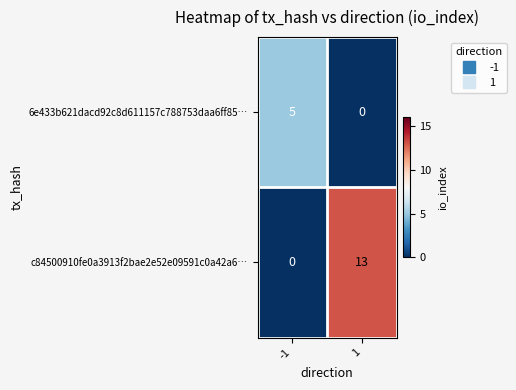

Rank the series at -1 from highest to lowest value.

6e433b621dacd92c8d611157c788753daa6ff85…, c84500910fe0a3913f2bae2e52e09591c0a42a6…